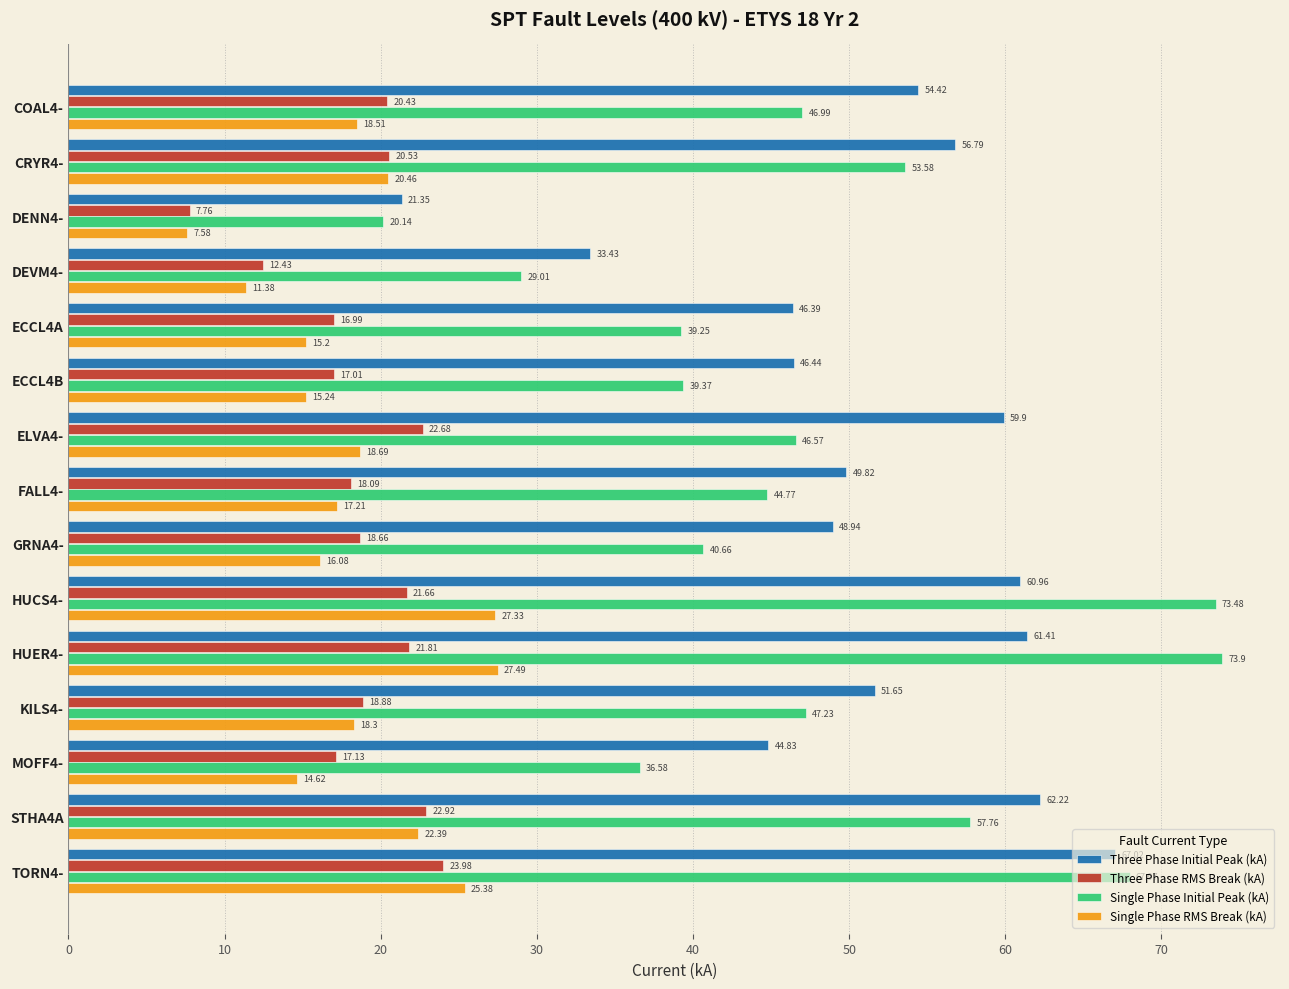

At which category is the sum across all series the highest?

HUER4-